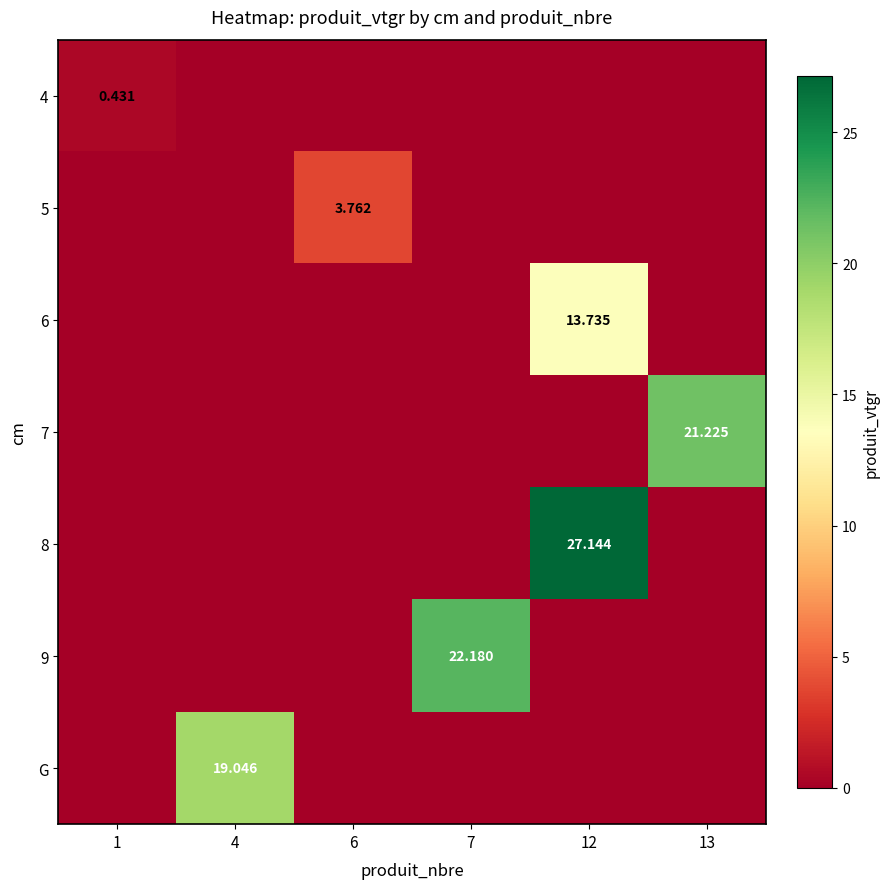

The value of 5 at 4 is -1.7. True or false?

False